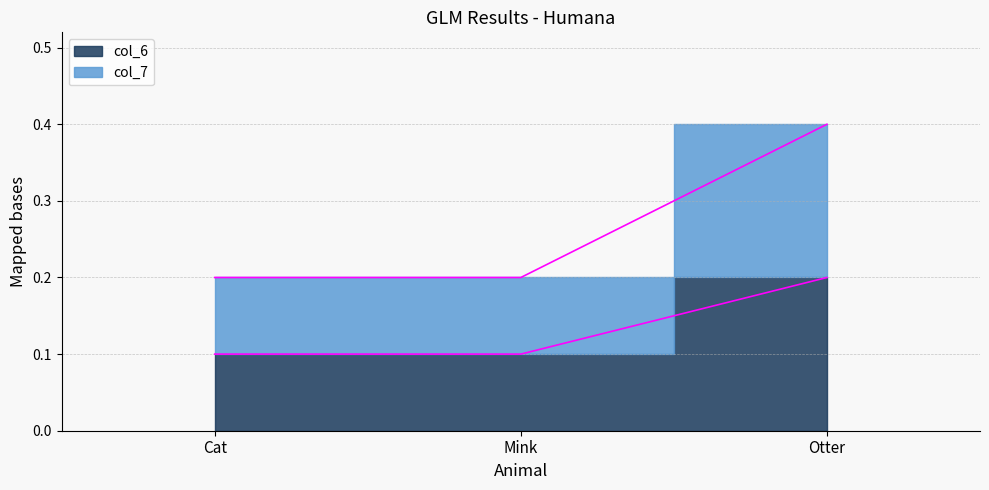

Which series has the widest spread of values?

col_7